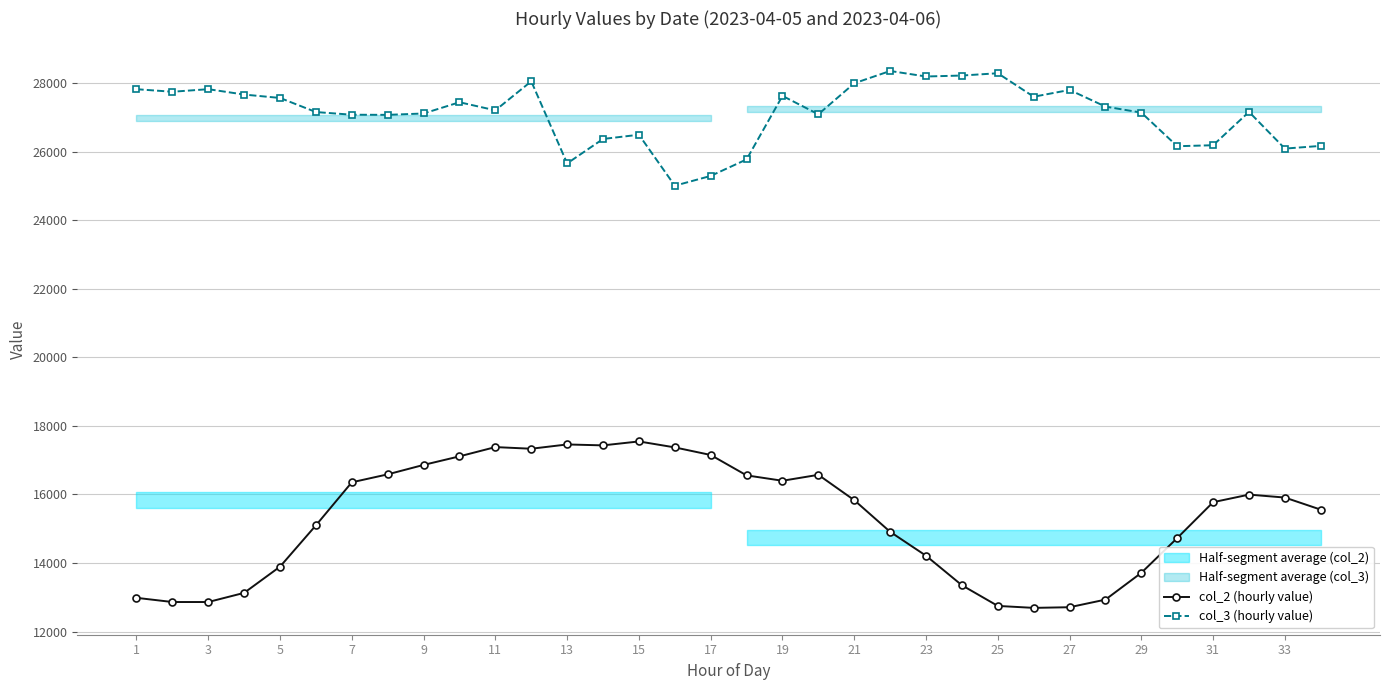

Is this an area chart (filled region under the line)?

No